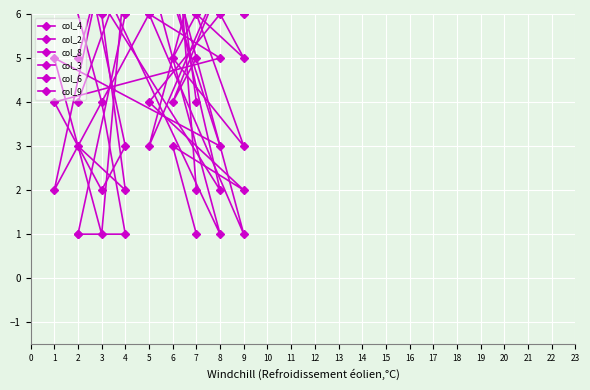

At which category is the sum across all series the highest?

5